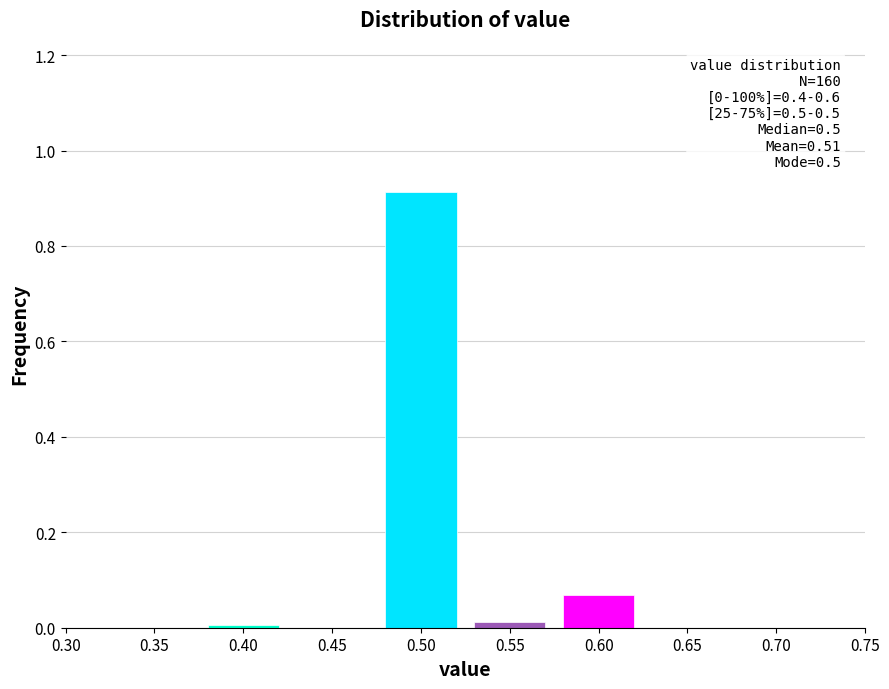

What is the sum of all values?

1.0